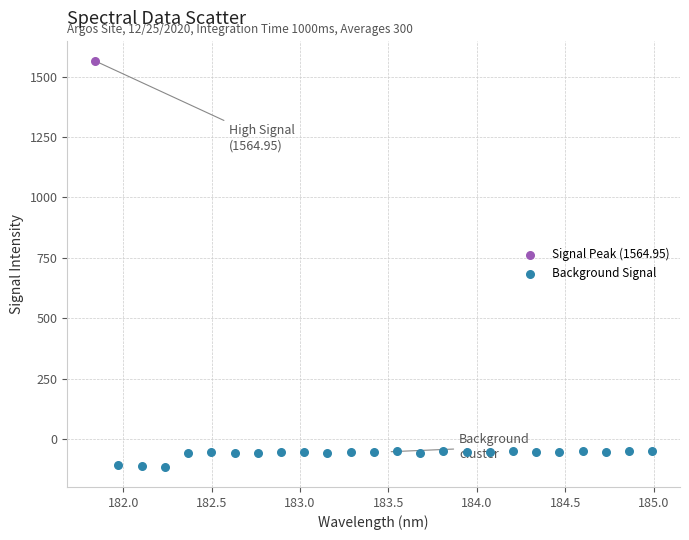

What are all the series names shown in the legend?

Signal Peak (1564.95), Background Signal